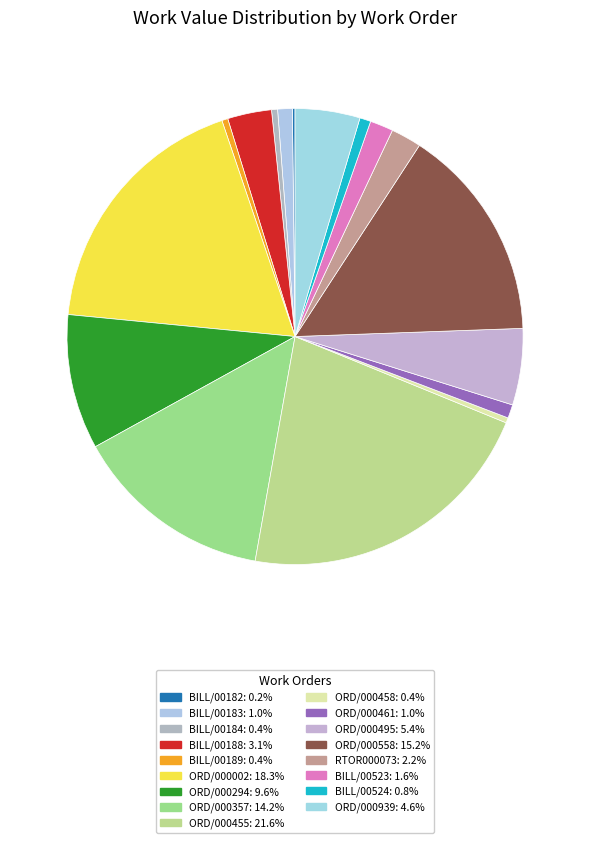

To the nearest percent, what portion does ORD/000939 represent?

5%